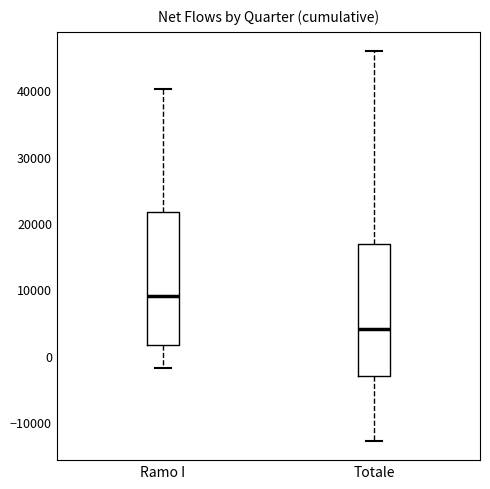

Which box's median line is the lowest?

Totale